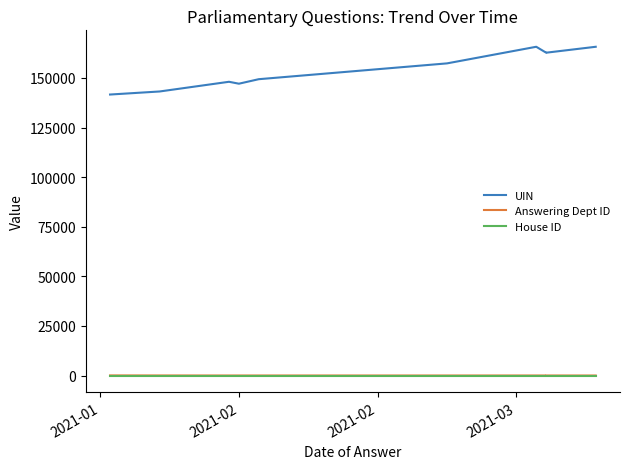

Is it true that Answering Dept ID equals 13 at 2021-02?

True